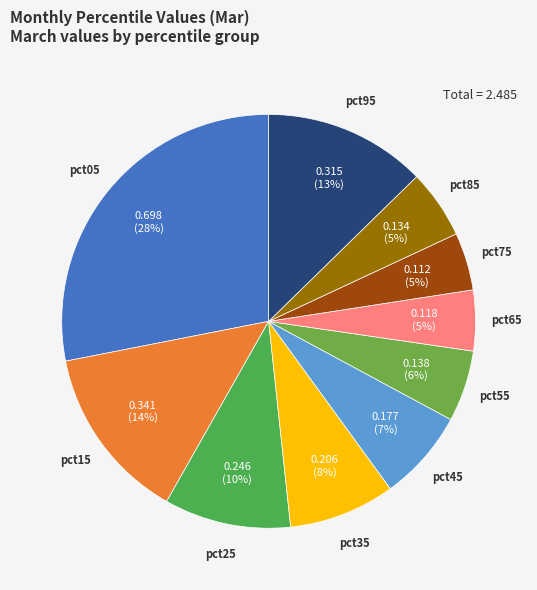

How many slices are in this pie chart?

10